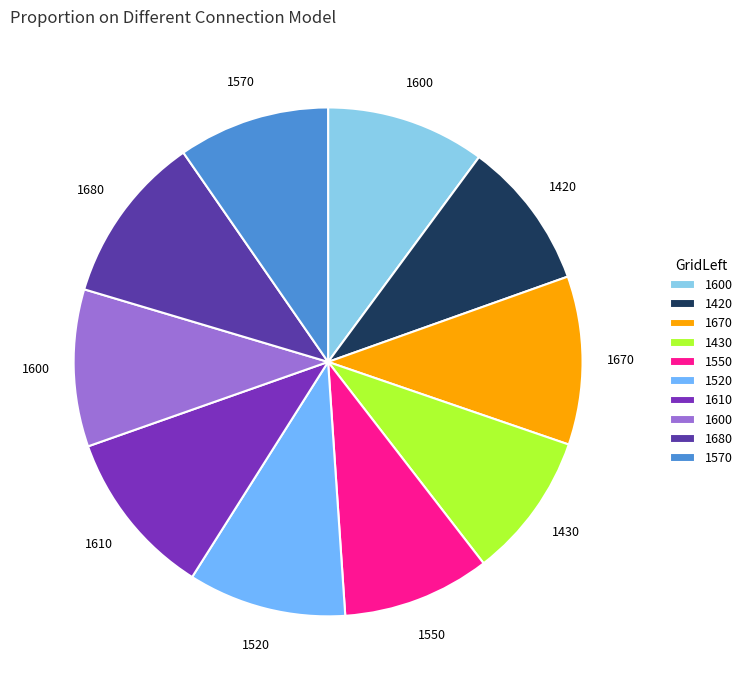

Is there a majority slice in this chart?

No